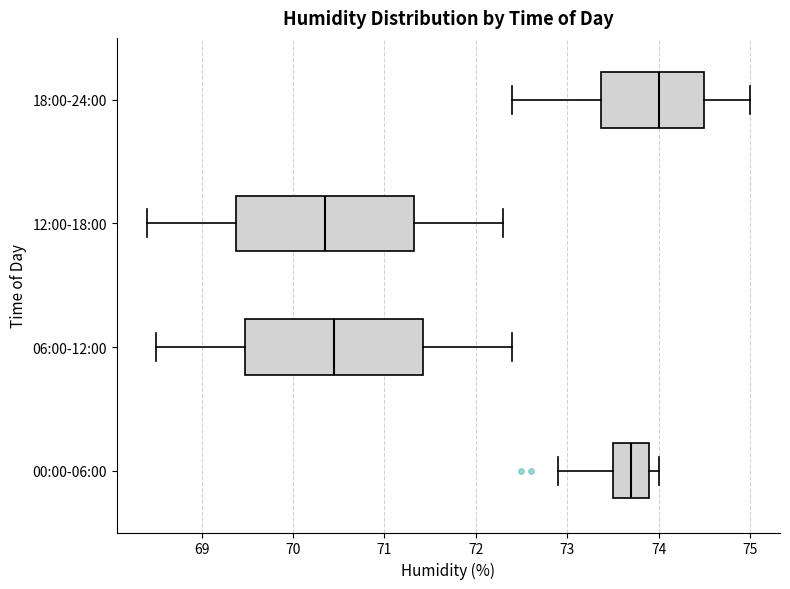

Where is the right edge of the box for 18:00-24:00 on the x-axis? The values are not printed on the chart, so give them approximately, as read against the axis.

74.5